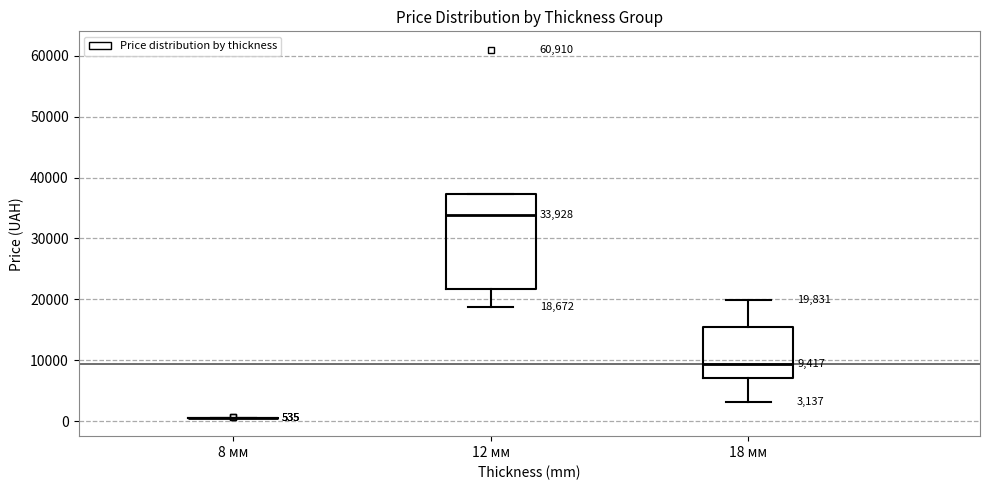

Comparing the boxes themselves (not the whiskers), which one is the tallest?

12 мм